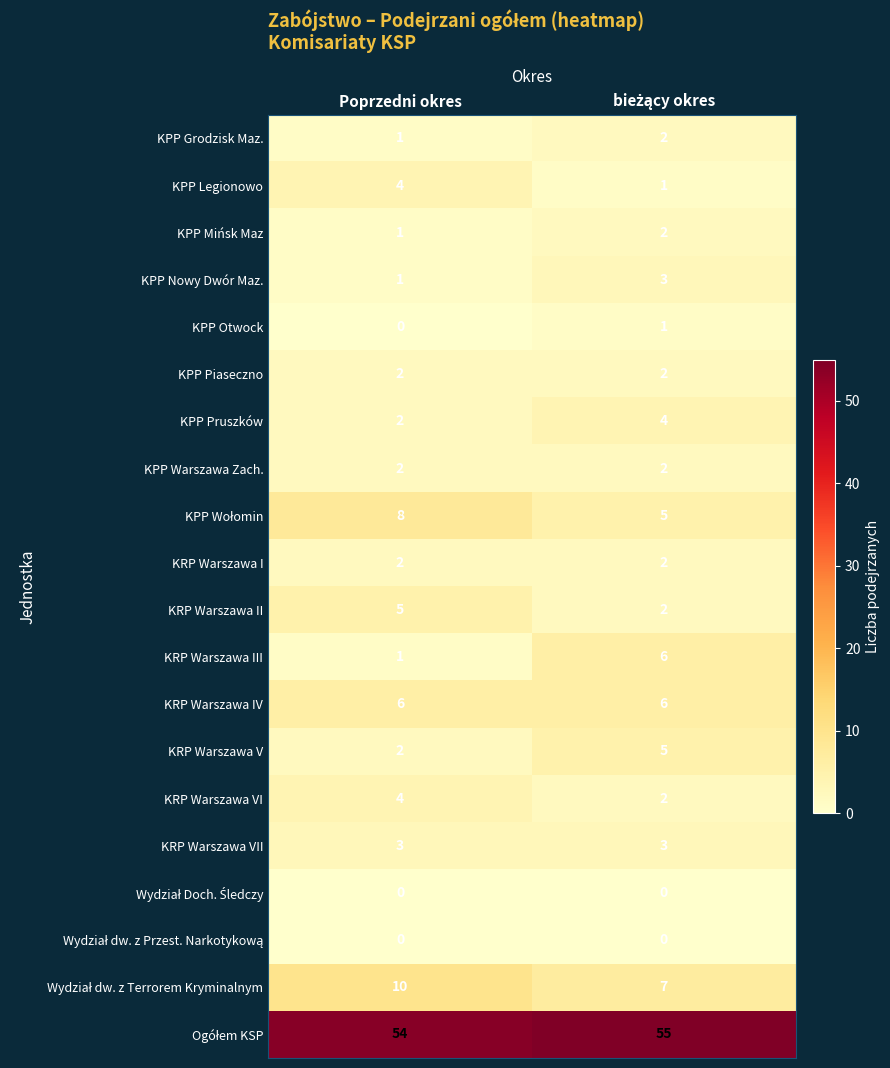

At which label does KPP Otwock reach its minimum?

Poprzedni okres